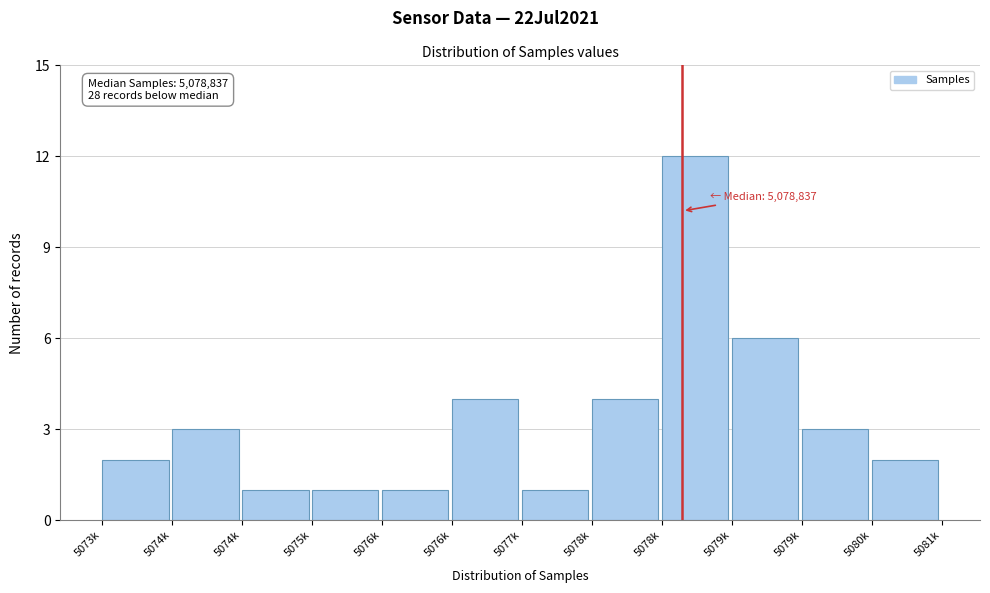

How many values are below 3?

6